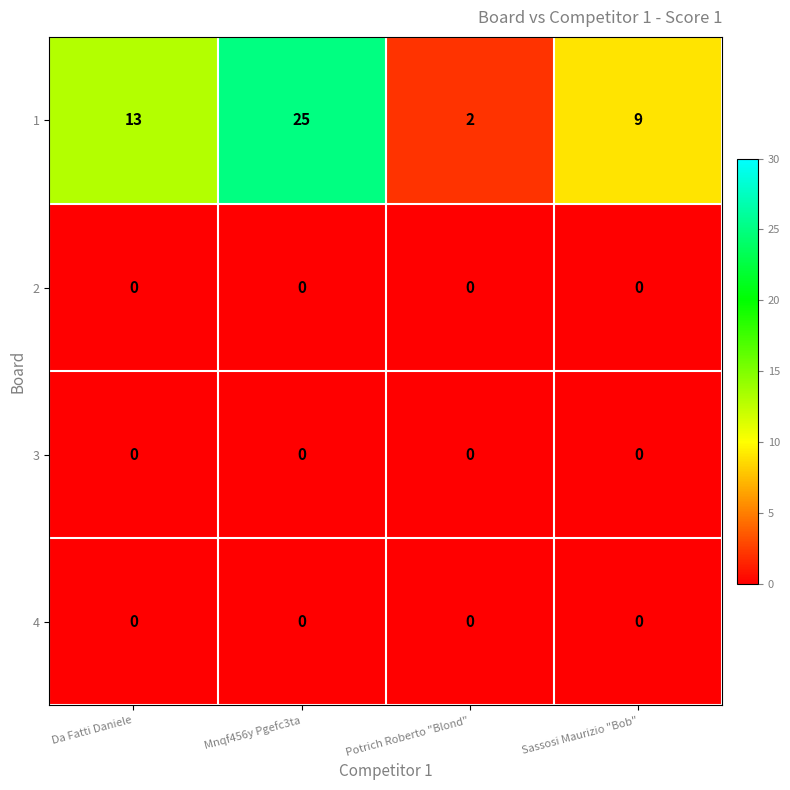

Which series has the widest spread of values?

1